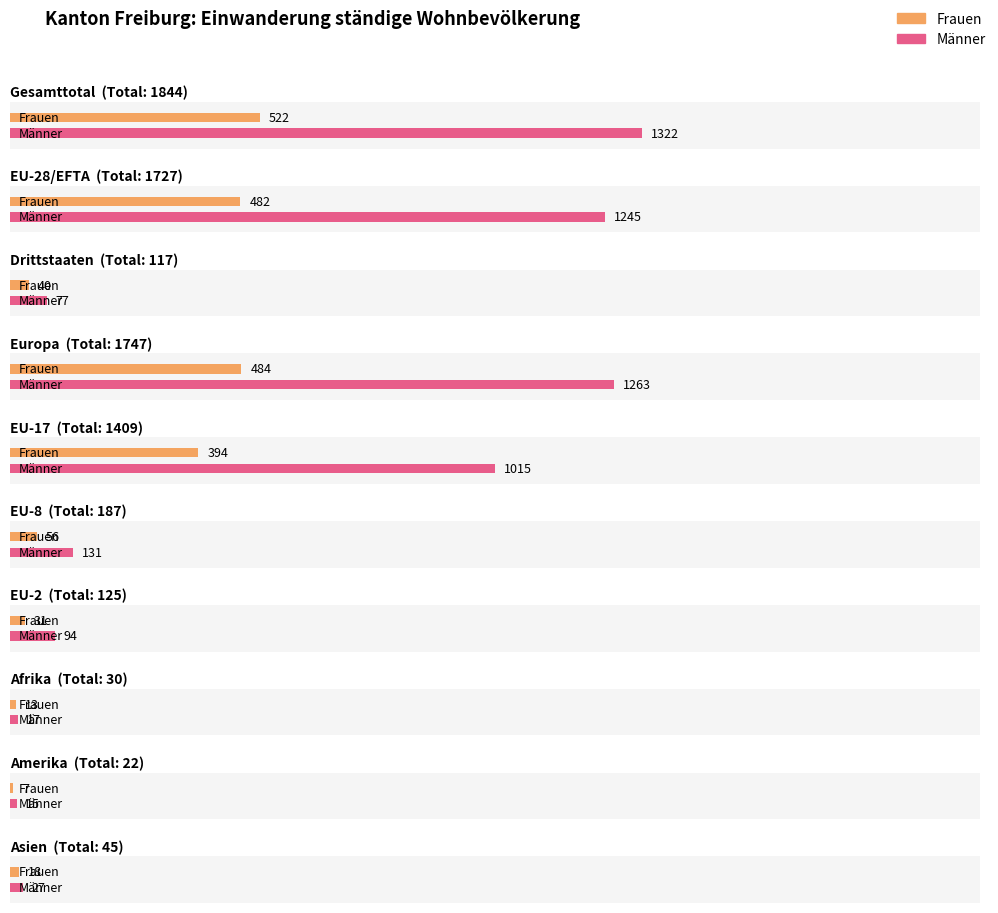

Reading left to right, extract all data points from this chart.

Total: 1844	1727	117	1747	1409	187	125	30	22	45
Frauen: 522	482	40	484	394	56	31	13	7	18
Männer: 1322	1245	77	1263	1015	131	94	17	15	27